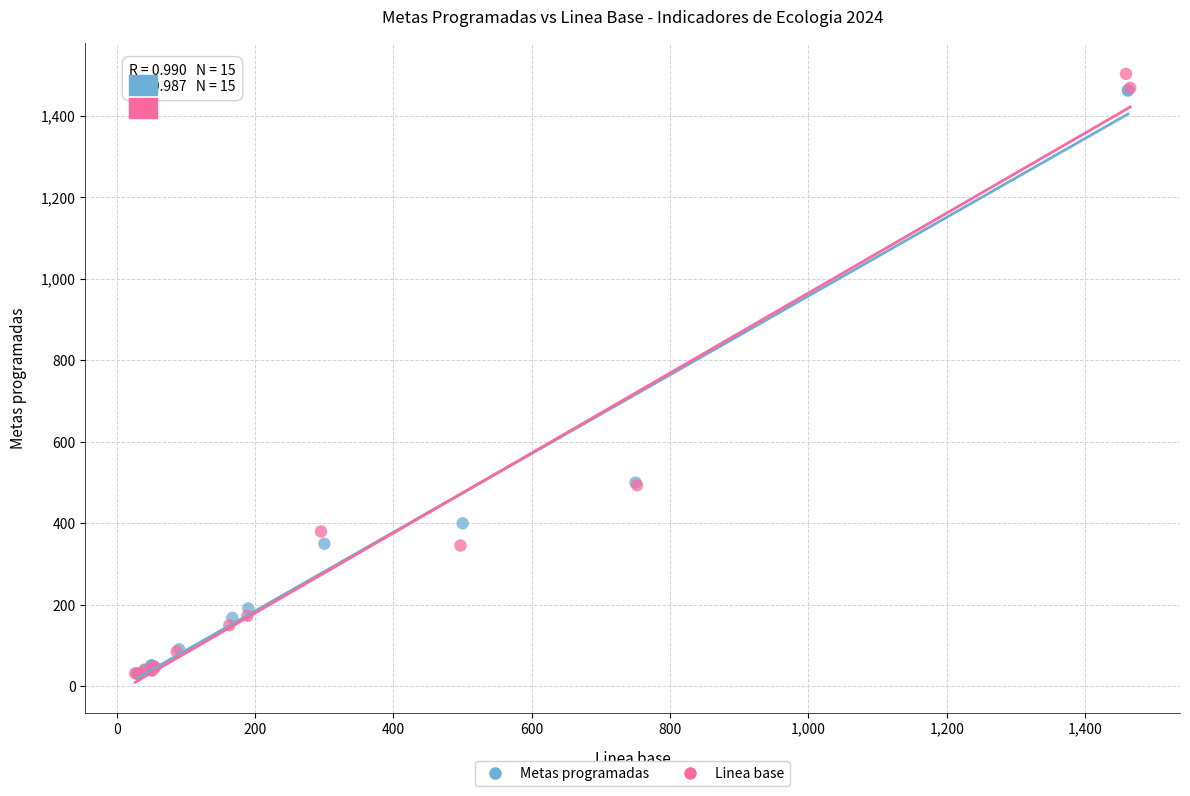

Which series has the widest spread of Y values?

Linea base